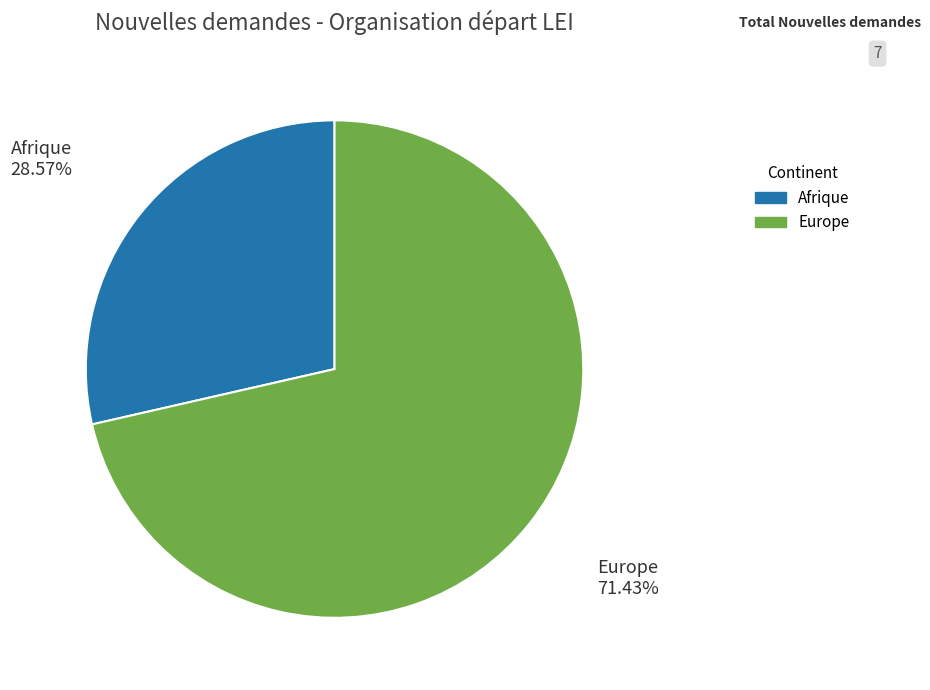

Combined, do Europe and Afrique account for over 50%?

Yes